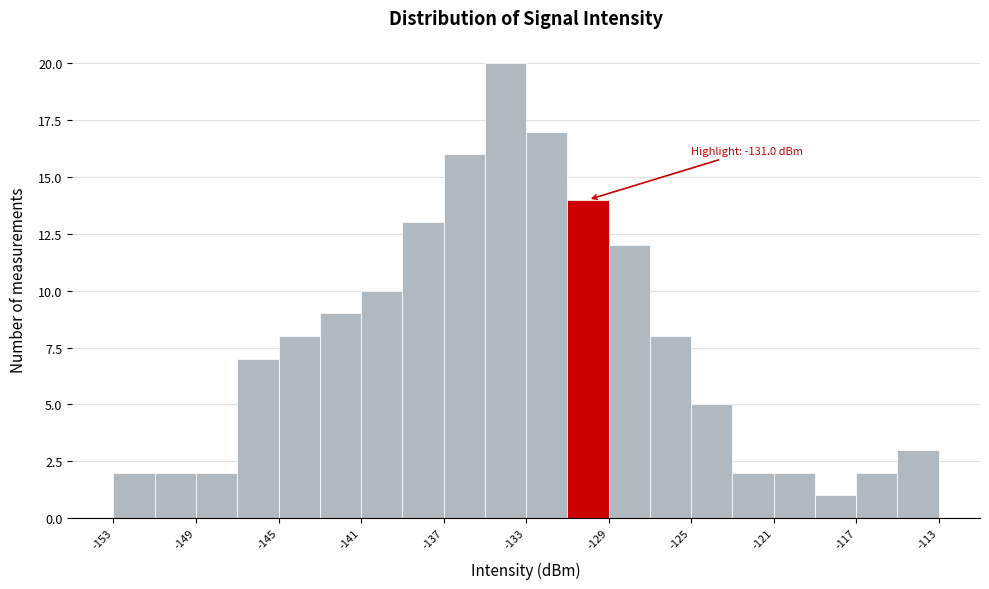

Which range on the x-axis has the tallest bar?

-135 to -133